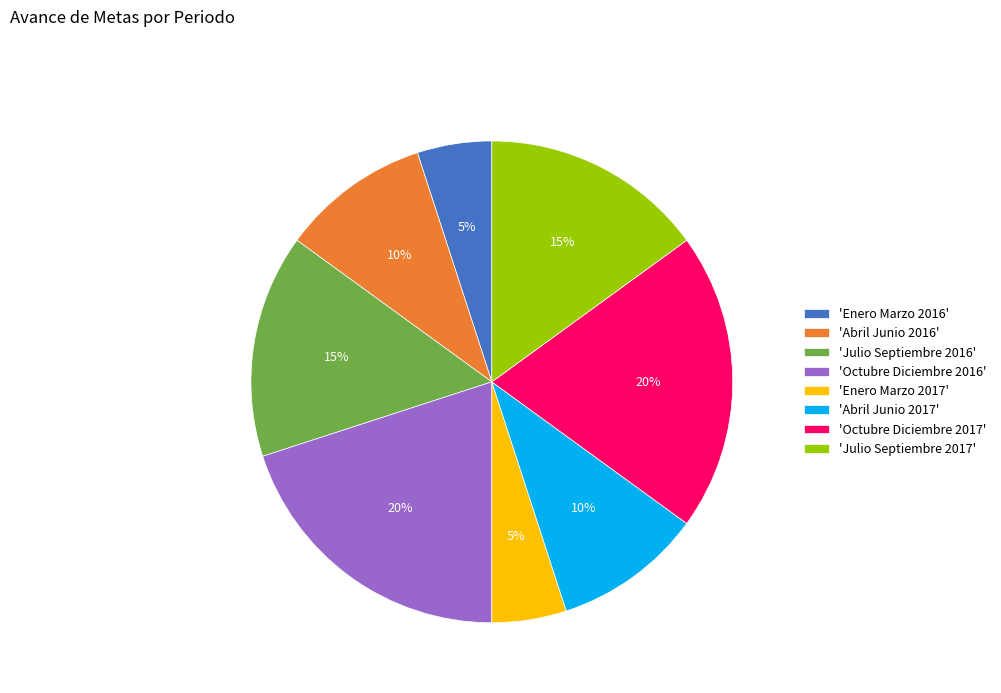

Is the sum of 'Abril Junio 2016' and 'Abril Junio 2017' greater than half?

No